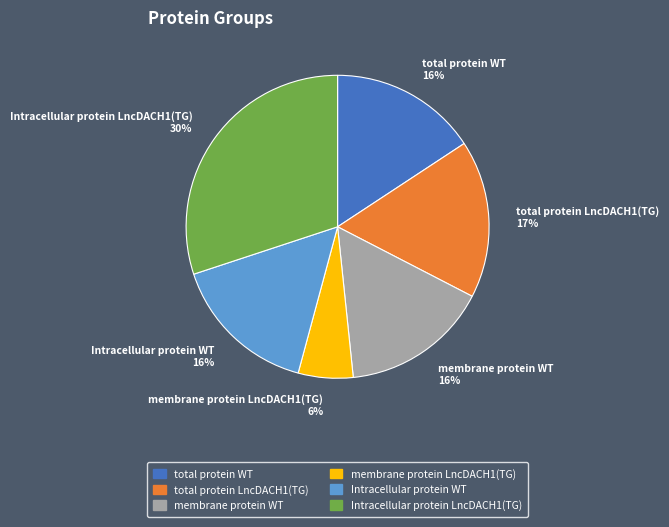

Which category has the biggest portion of the pie?

Intracellular protein LncDACH1(TG)